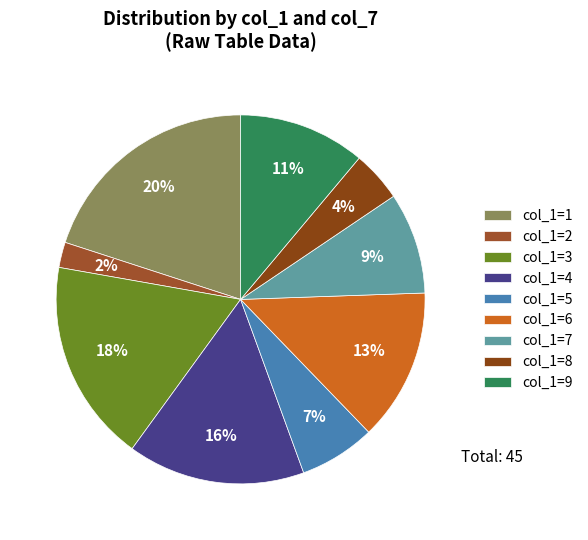

How many segments does this pie chart have?

9